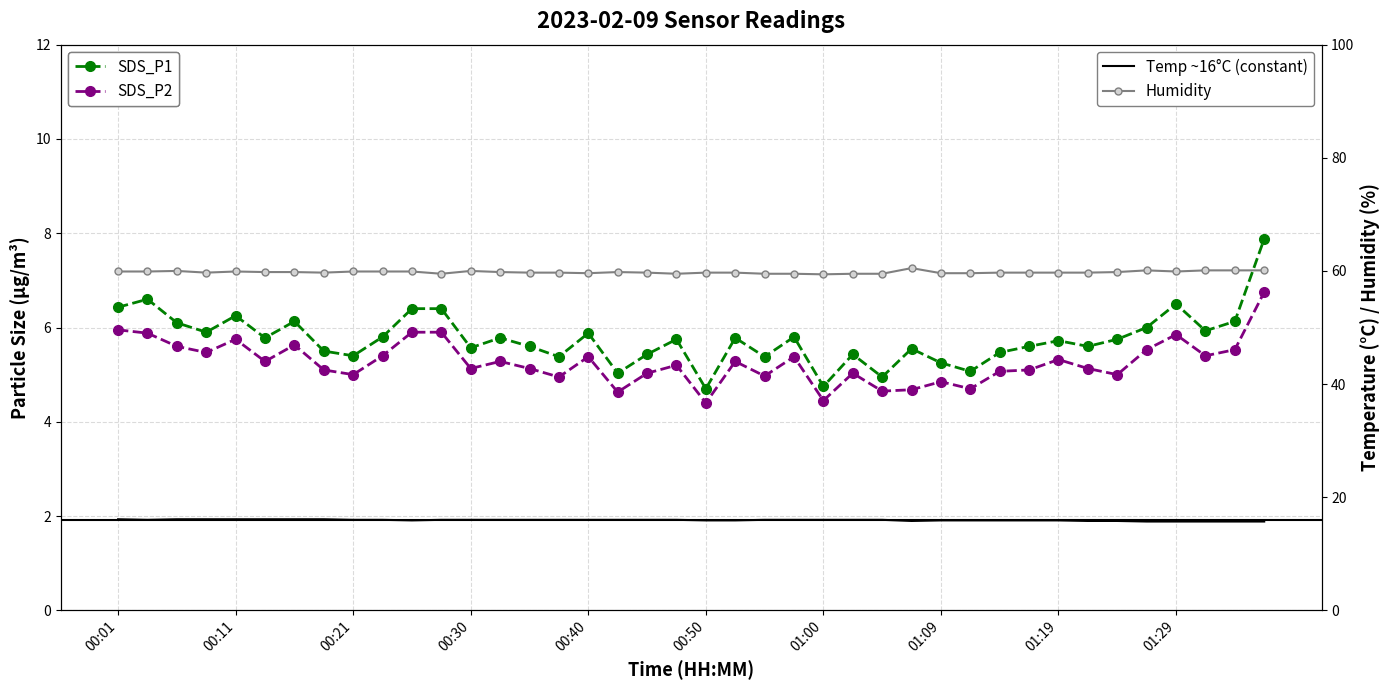

At 01:24, list the series in order from largest to smallest.

Humidity, Temp, SDS_P1, SDS_P2